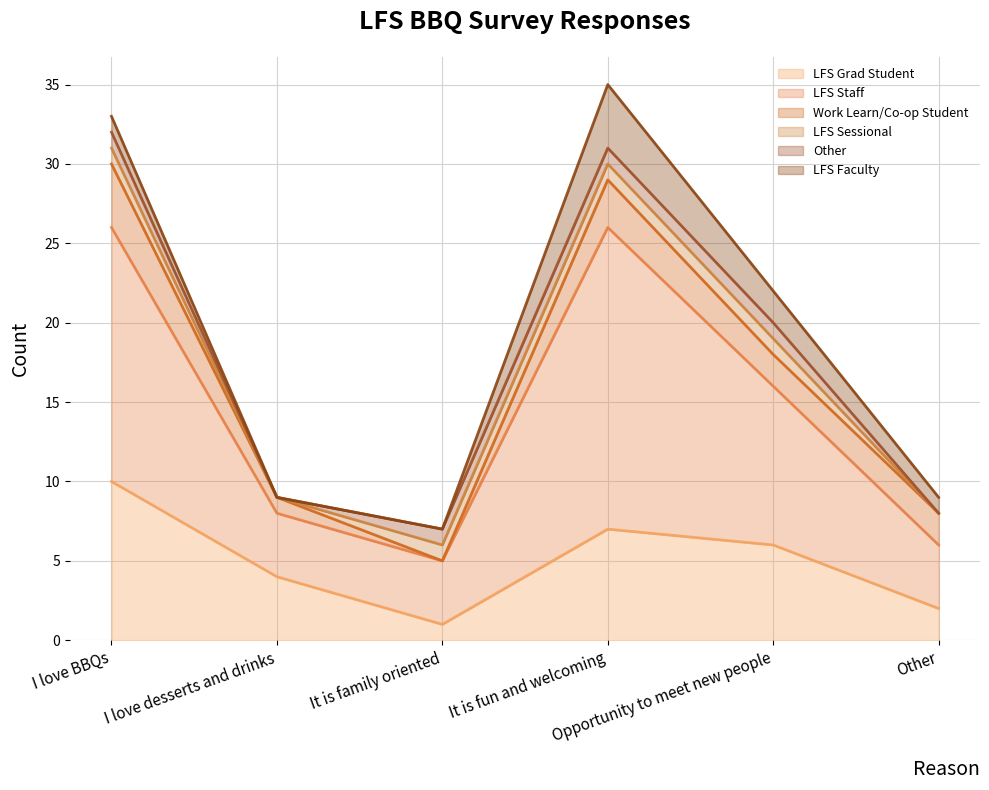

The value of LFS Sessional at It is fun and welcoming is 0. True or false?

False